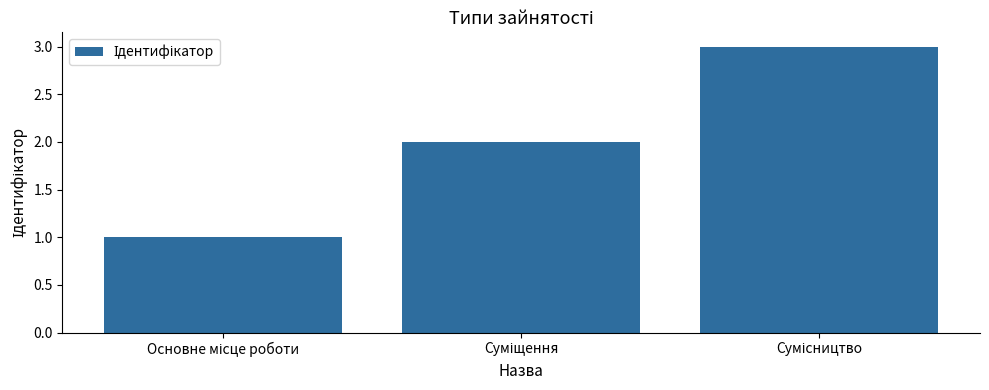

What is the sum of all values?

6